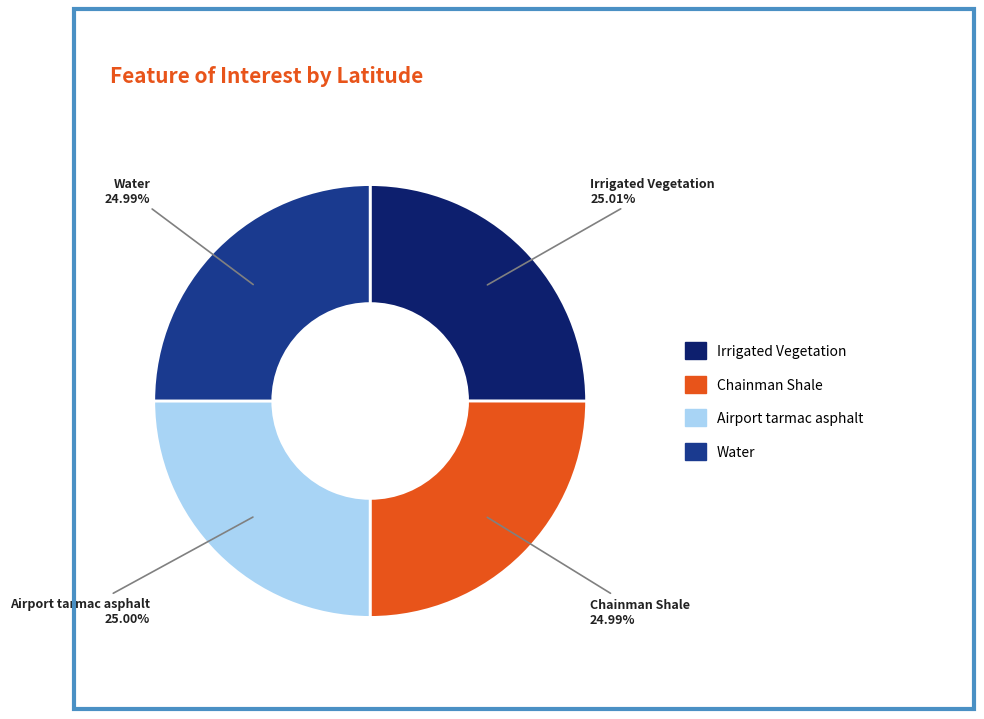

Is there any slice that represents more than half of the pie?

No